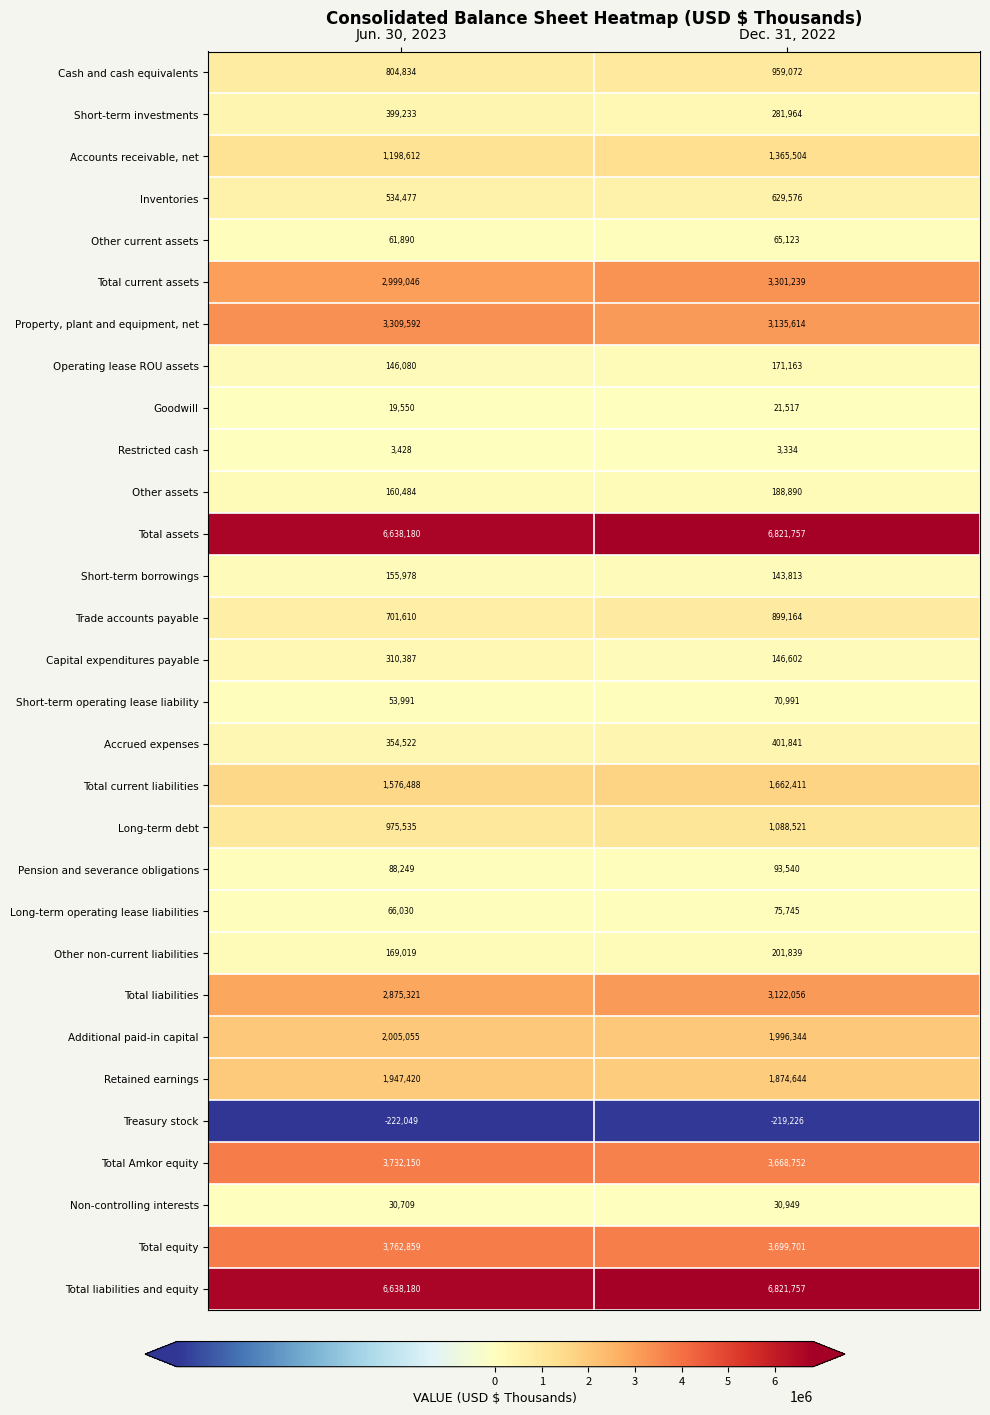

List the labels in order of Non-controlling interests value, smallest first.

Jun. 30, 2023, Dec. 31, 2022